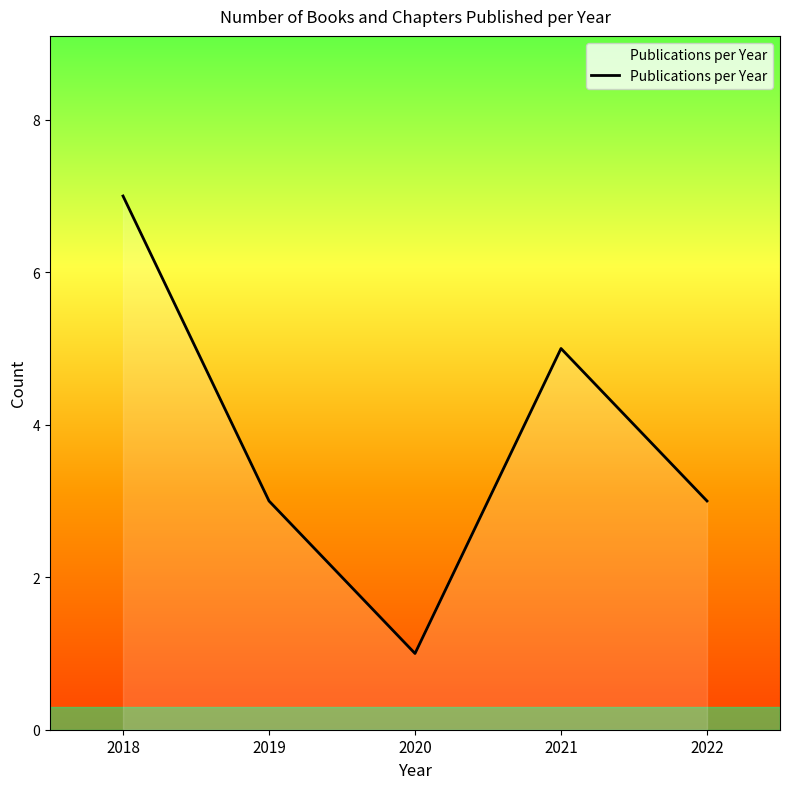

Which label corresponds to the smallest value in the chart?

2020